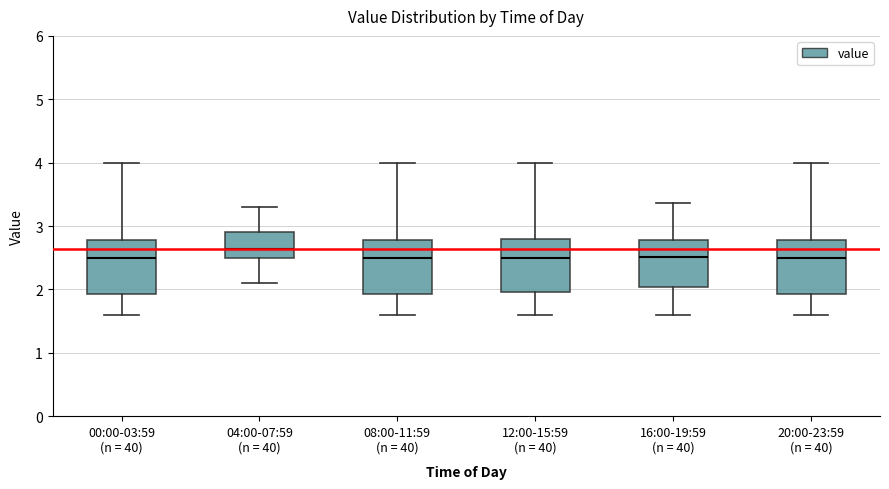

Where is the lower edge of the box for 00:00-03:59 (n = 40) on the y-axis? The values are not printed on the chart, so give them approximately, as read against the axis.

1.9